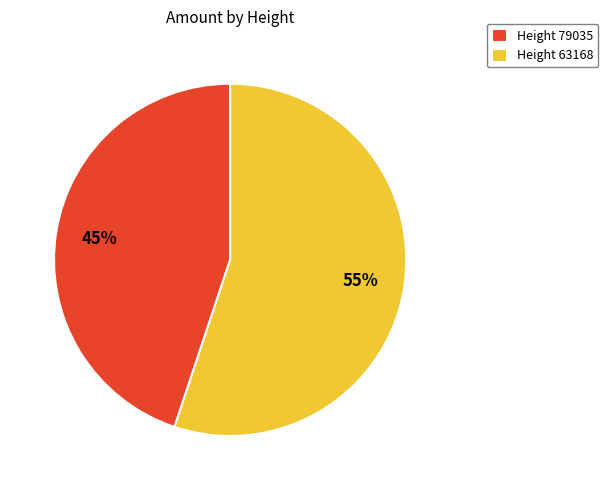

Does any single category account for the majority?

Yes